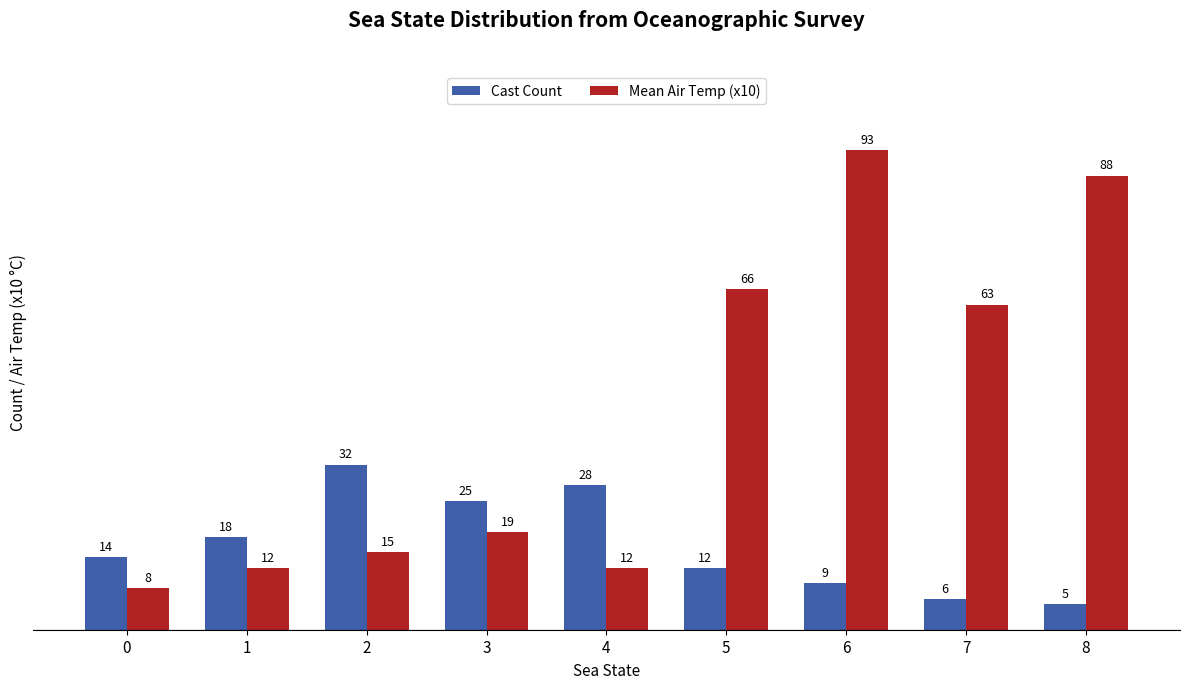

List the labels in order of Cast Count value, smallest first.

8, 7, 6, 5, 0, 1, 3, 4, 2